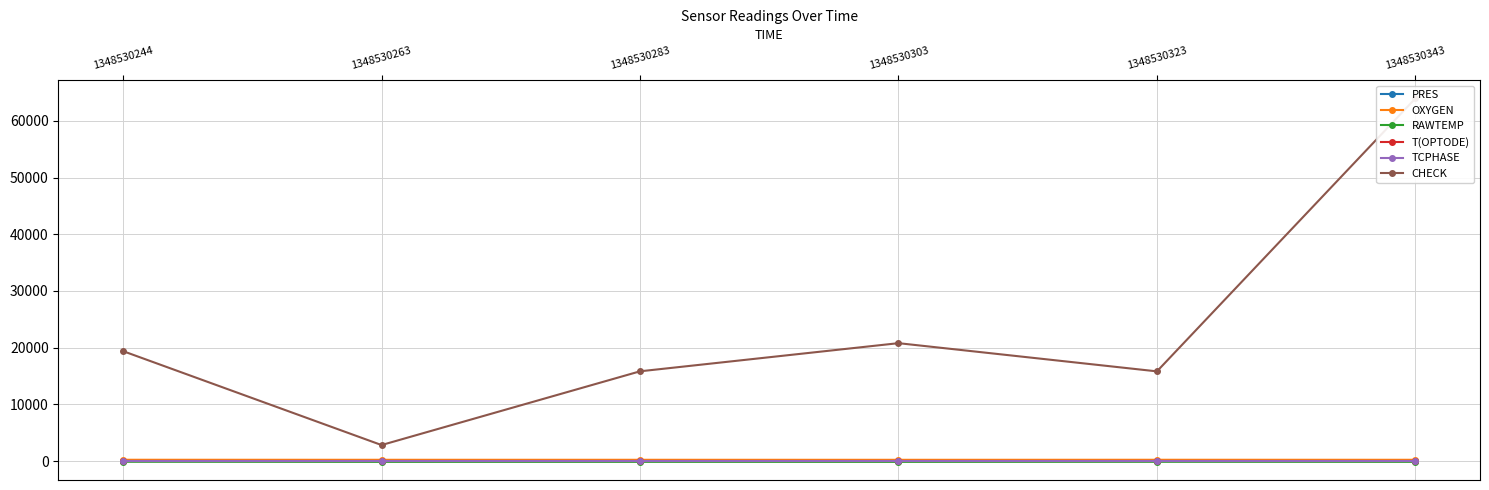

What are all the series names shown in the legend?

PRES, OXYGEN, RAWTEMP, T(OPTODE), TCPHASE, CHECK